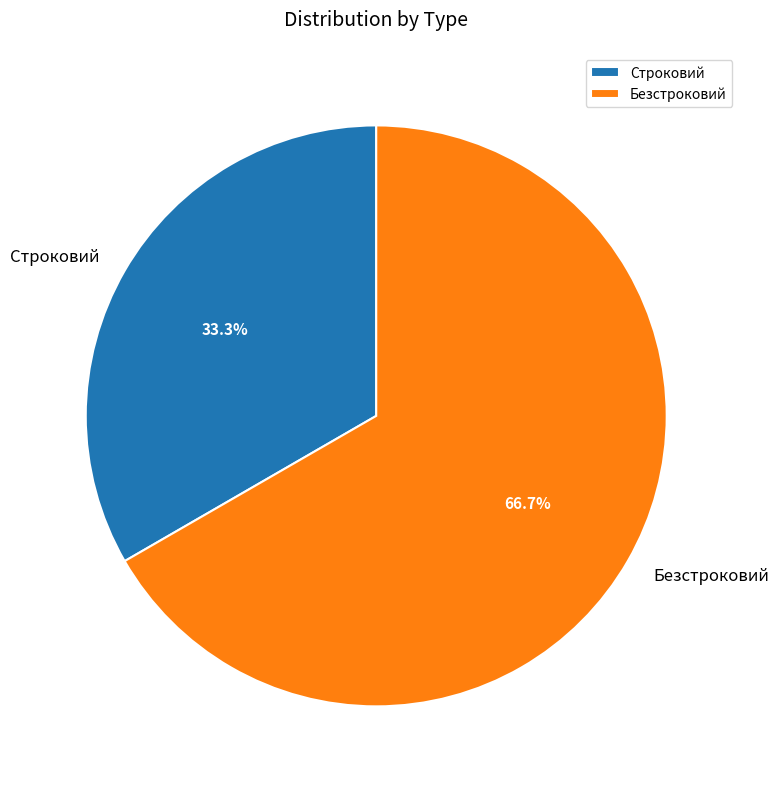

Which category has the smallest portion of the pie?

Строковий